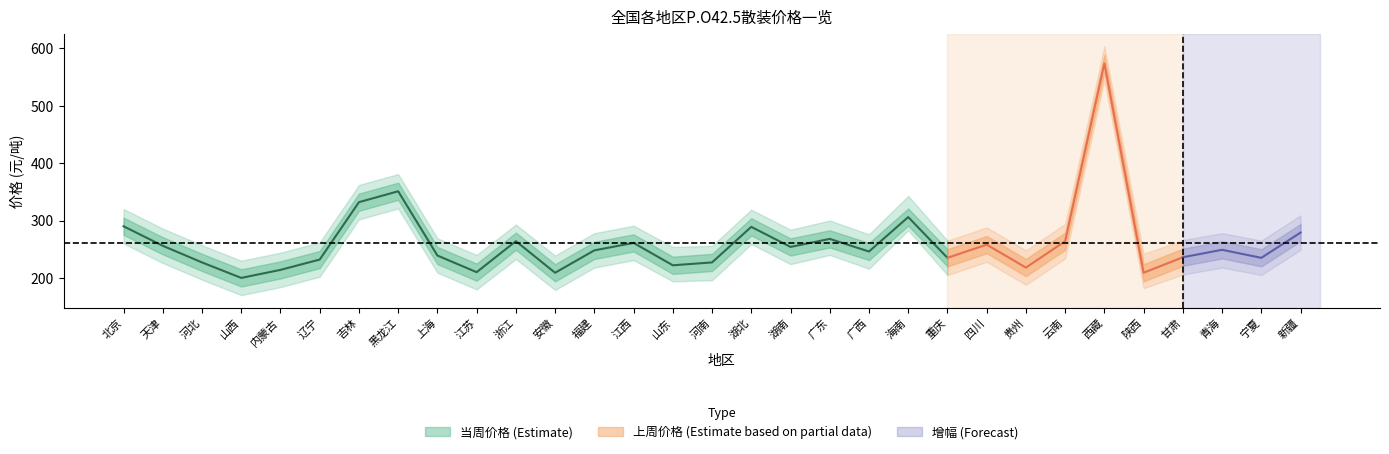

How many lines are shown in the chart?

3